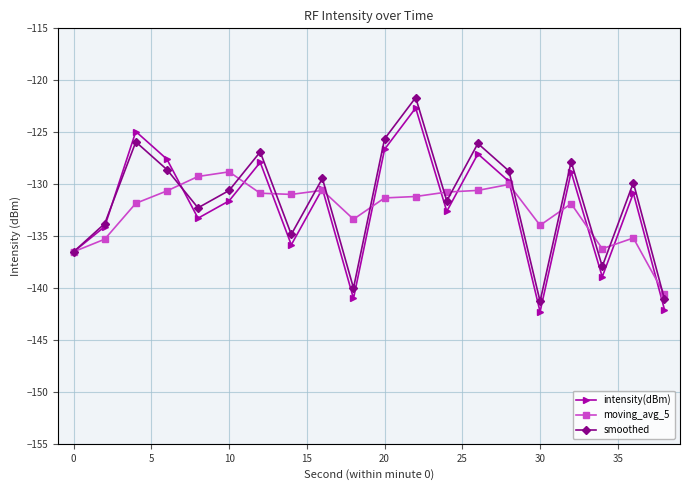

True or false: smoothed has more than 1 interior local peaks.

True